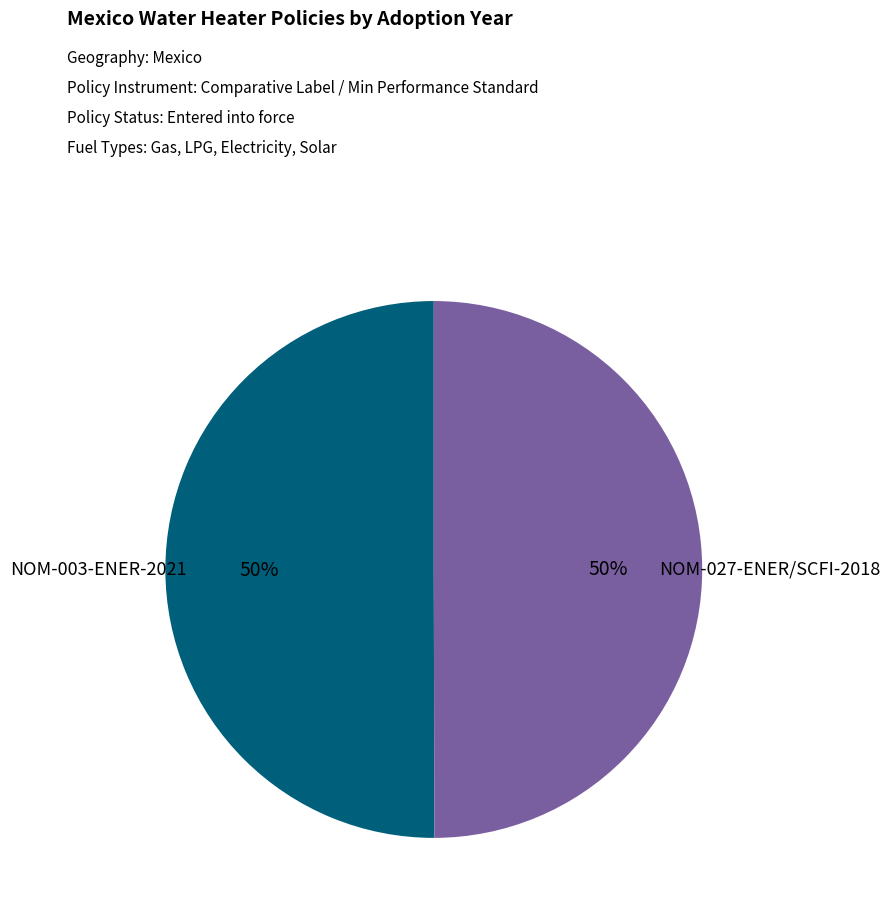

To the nearest percent, what percentage of the pie is NOM-003-ENER-2021?

50%